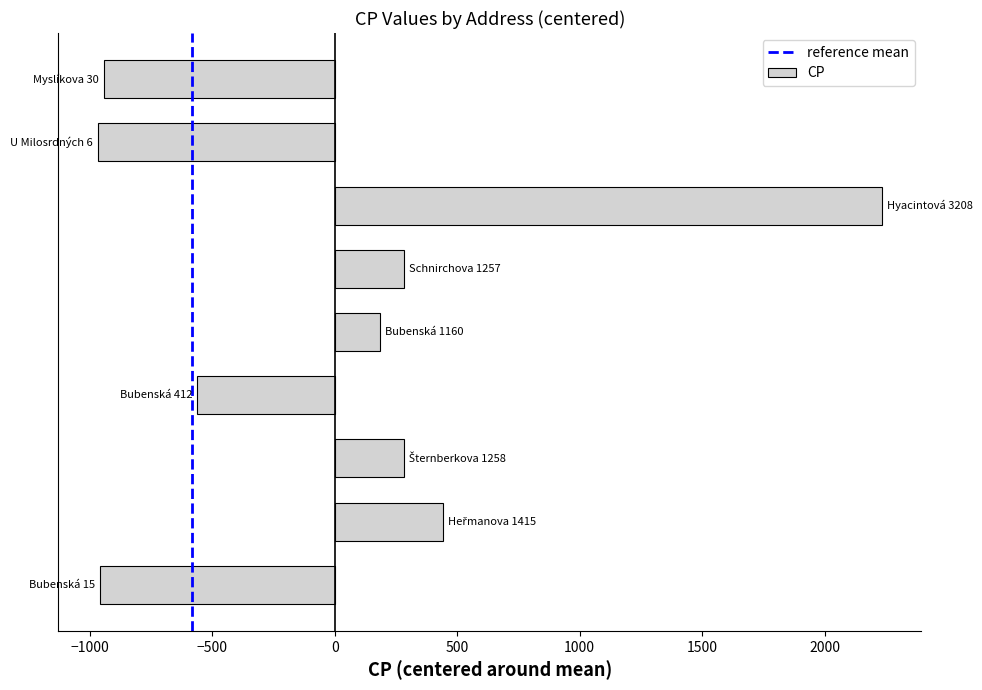

What is the minimum value shown in the chart?

-967.4